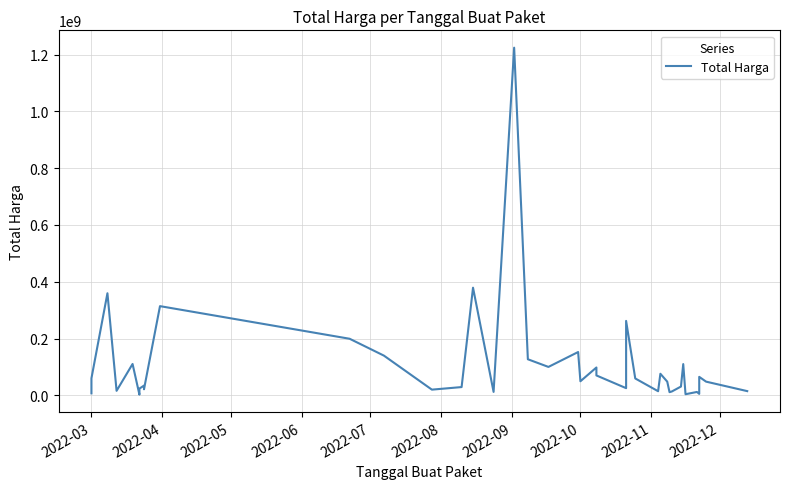

The chart shows a value of 37949191 at 2022-09. True or false?

False